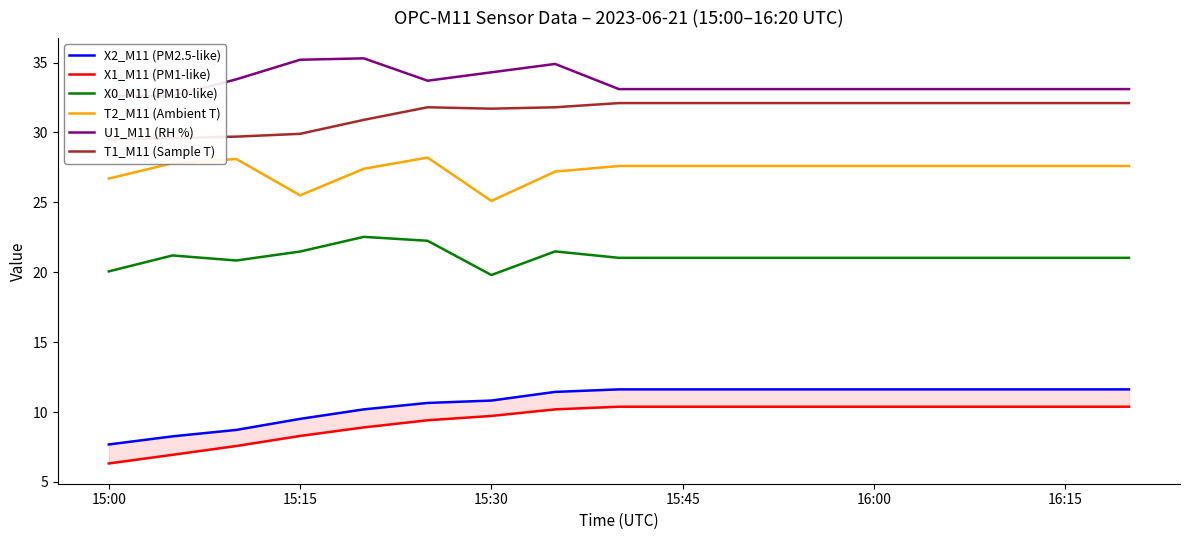

True or false: T2_M11 (Ambient T) and X0_M11 (PM10-like) intersect in this chart.

False